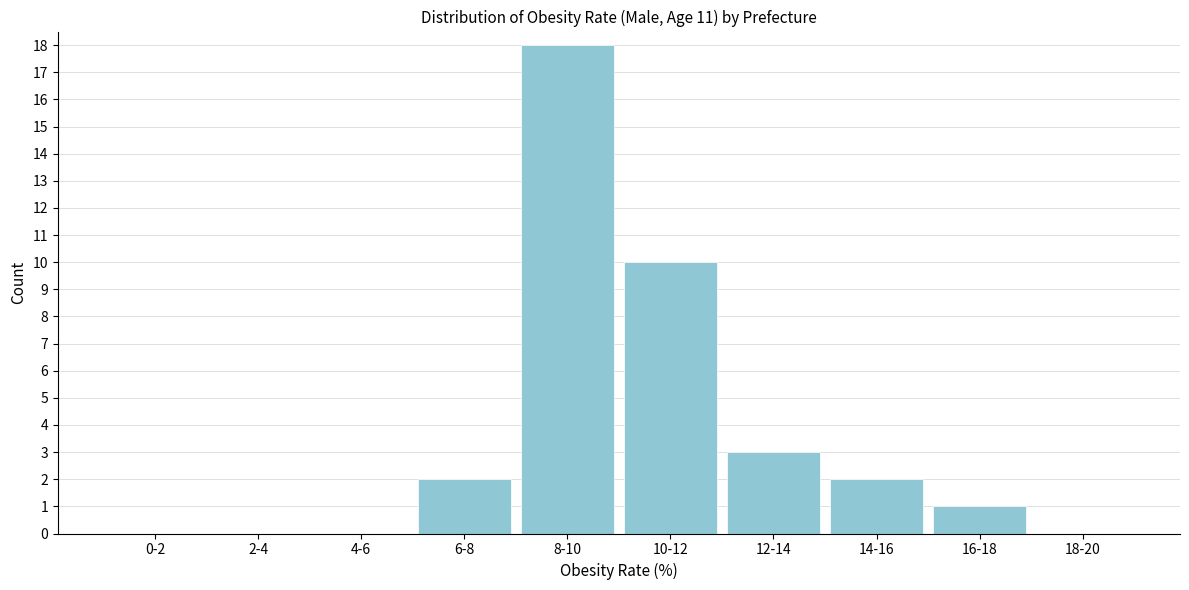

Reading left to right, transcribe all the data shown in this chart.

0-2=0	2-4=0	4-6=0	6-8=2	8-10=18	10-12=10	12-14=3	14-16=2	16-18=1	18-20=0